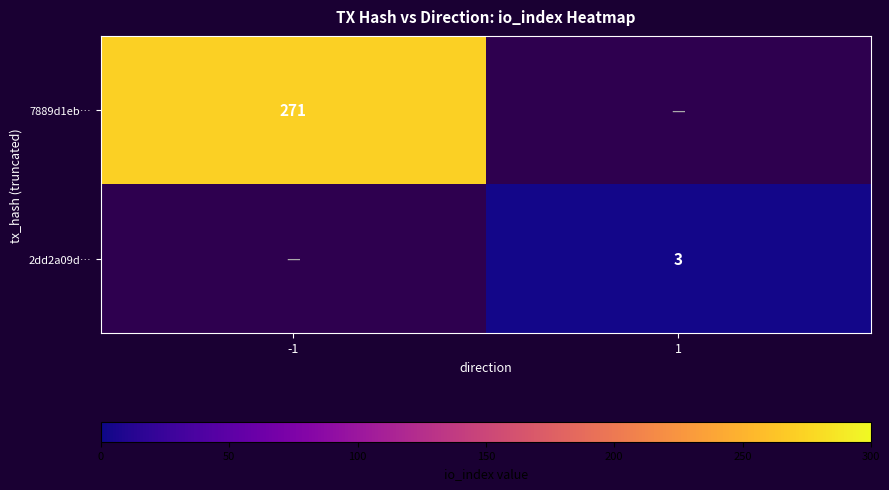

Is it true that 7889d1eb… equals 64 at -1?

False